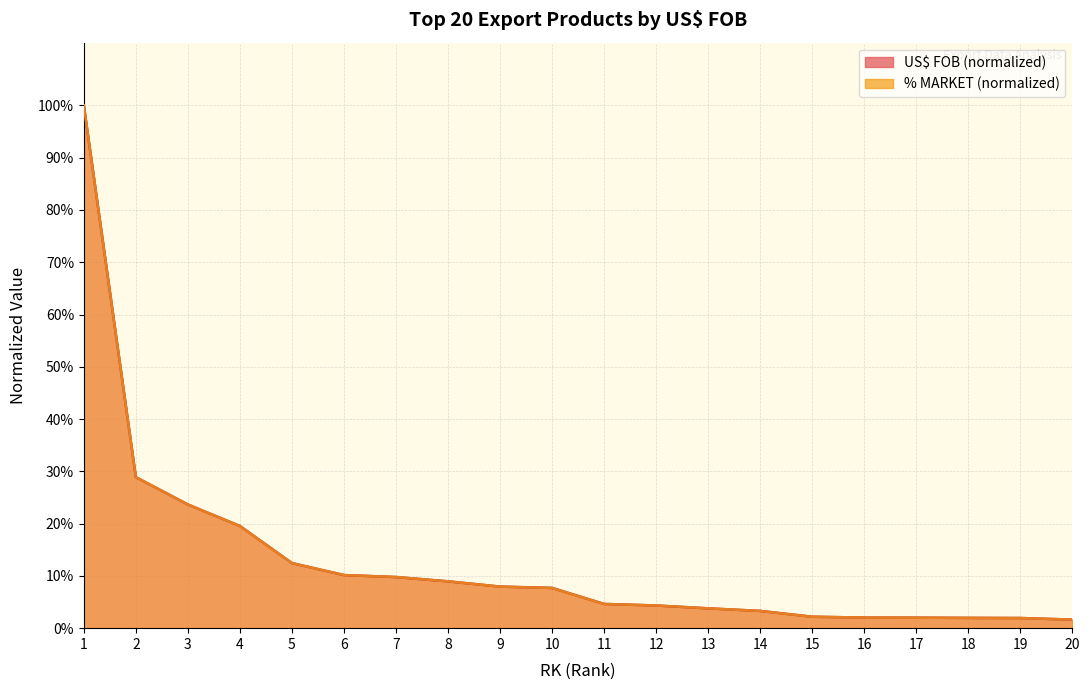

Which series ends up on top after the final intersection of % MARKET and US$ FOB?

% MARKET